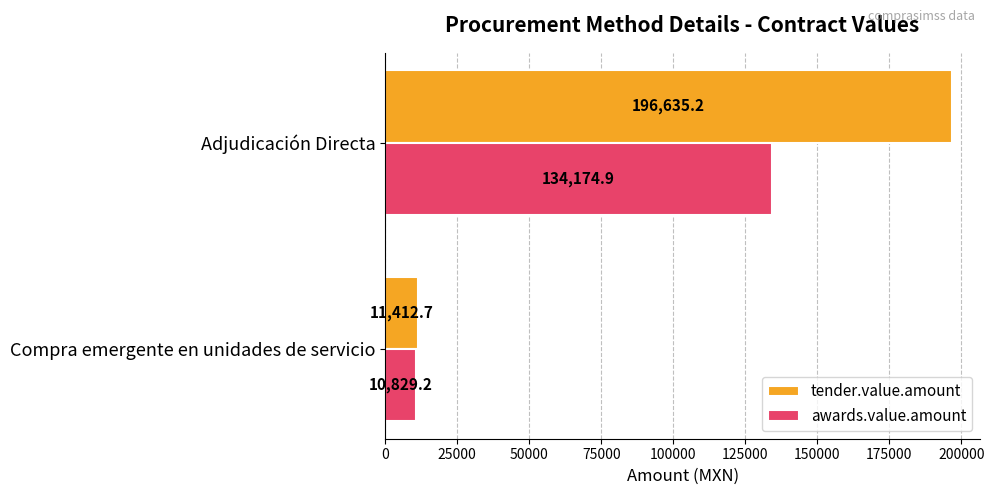

What value does the tender.value.amount series have at Adjudicación Directa?

196635.2